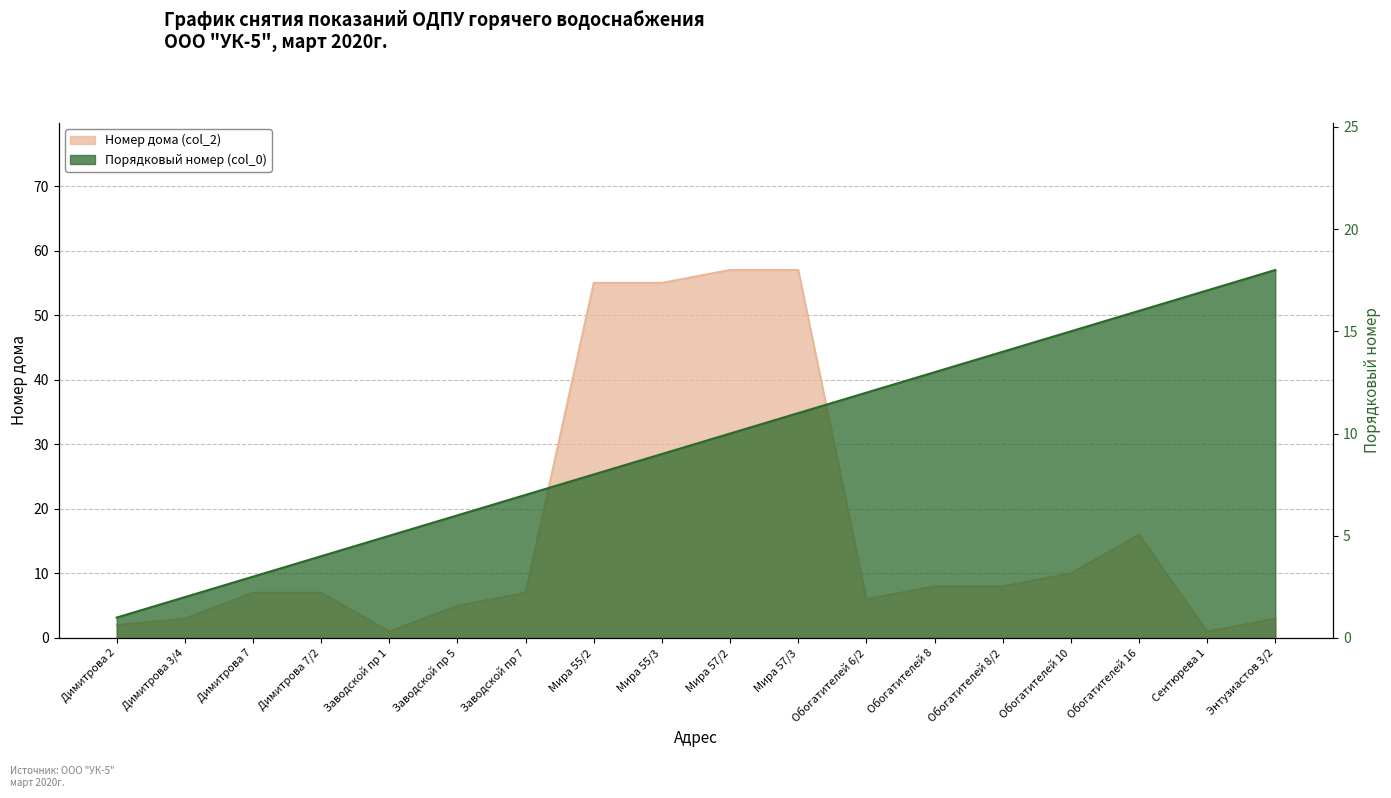

Which series has the largest range (max minus min)?

Номер дома (col_2)